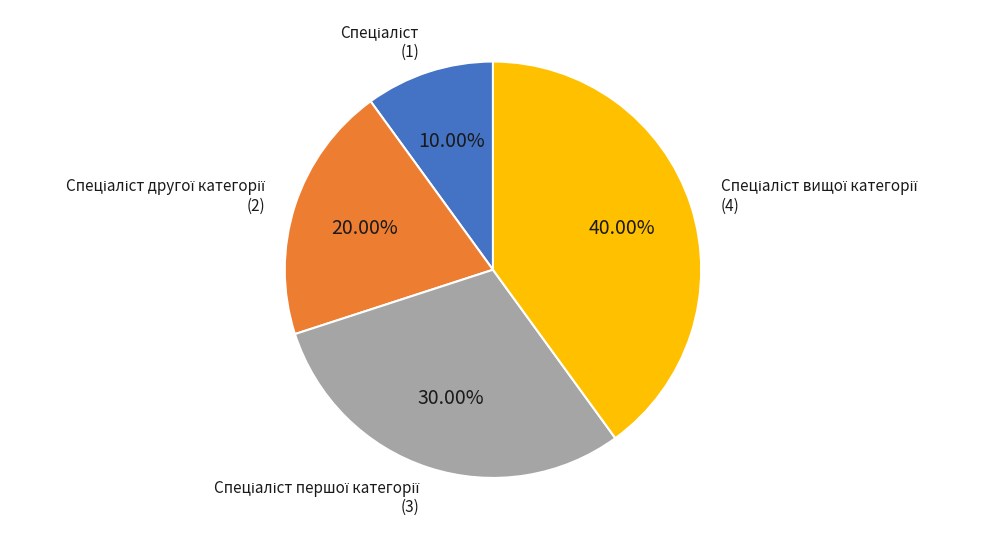

Is there any slice that represents more than half of the pie?

No